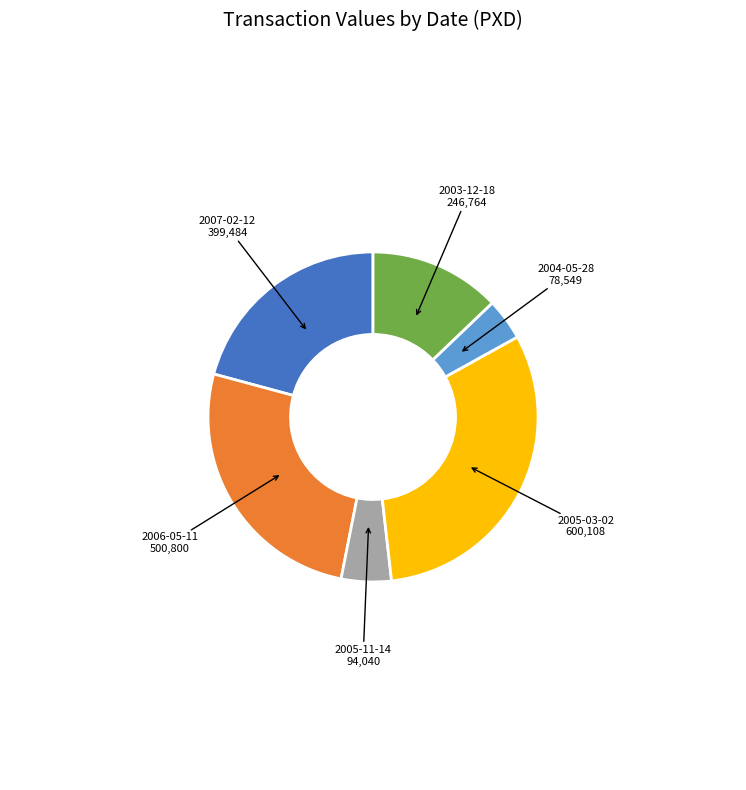

Is it true that 2005-03-02 is 39% of the pie?

False